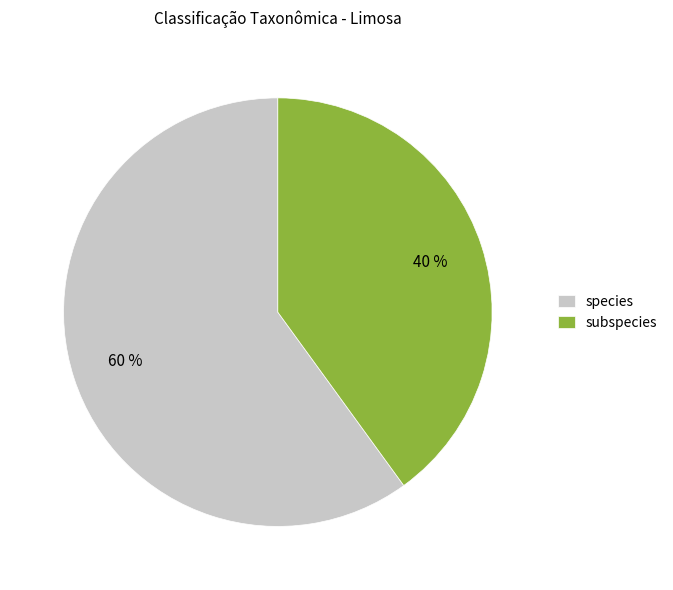

Is there any slice that represents more than half of the pie?

Yes